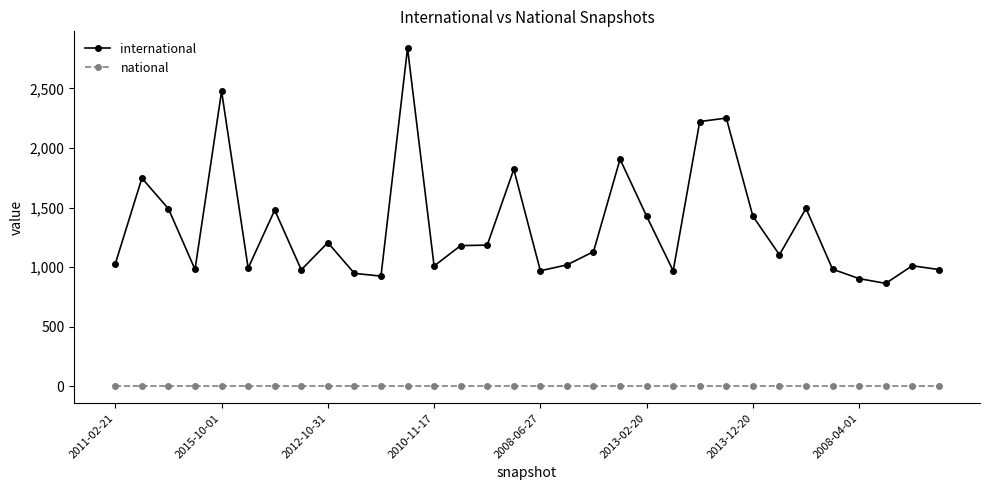

Which series has the largest total across all categories?

international